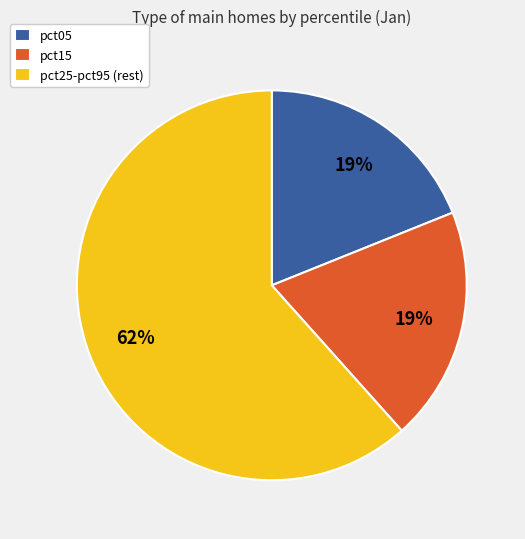

To the nearest percent, what percentage of the pie is pct15?

19%